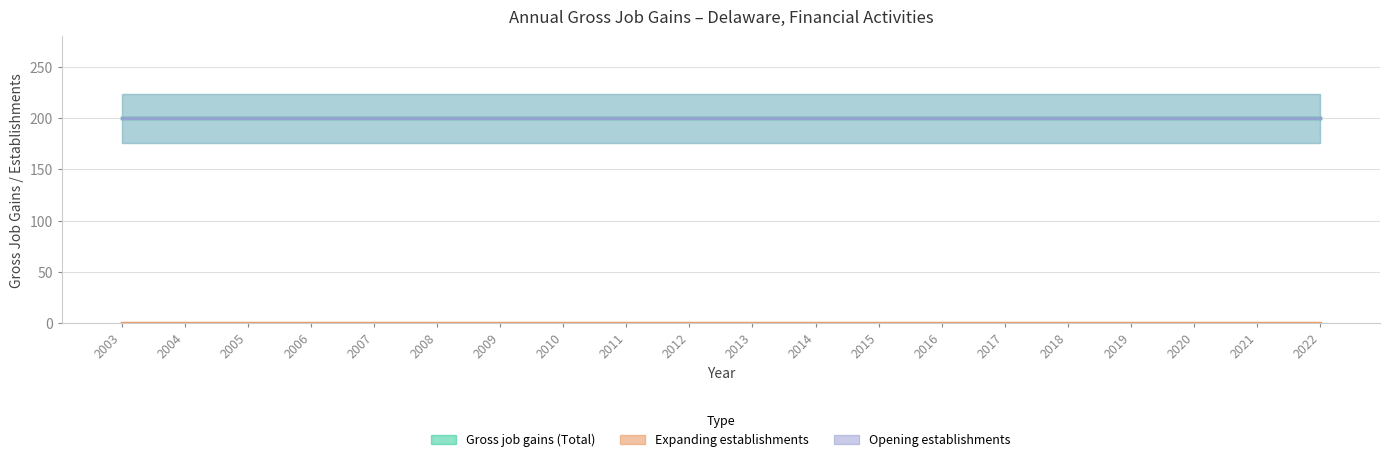

List the series in order of their peak value, lowest first.

Expanding establishments, Gross job gains (Total), Opening establishments